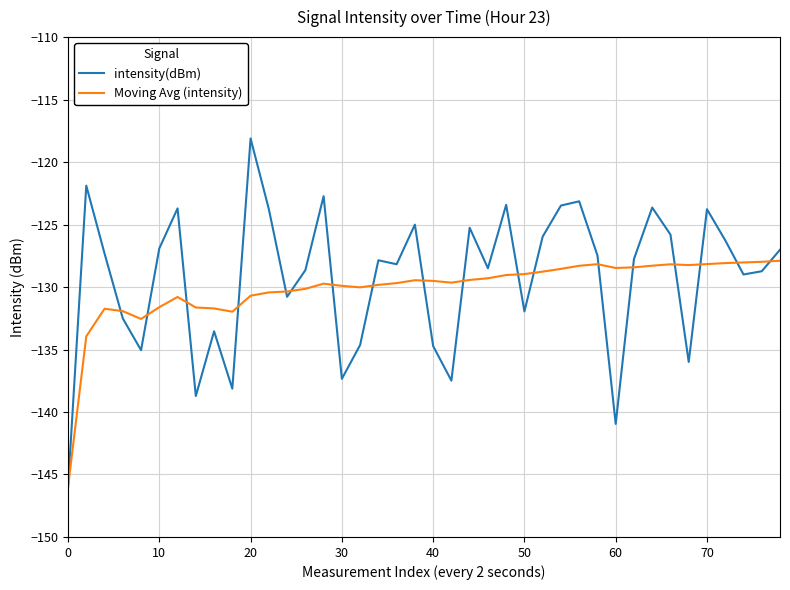

Which series ends up on top after the final intersection of intensity(dBm) and Moving Avg (intensity)?

intensity(dBm)